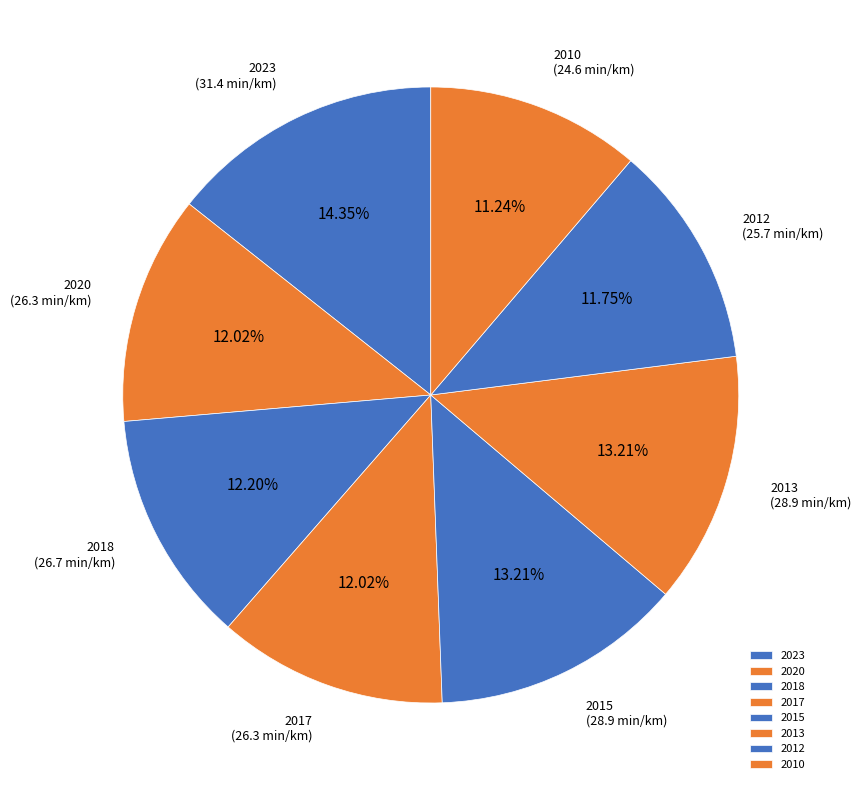

To the nearest percent, what is the combined percentage of 2018 and 2017?

24%